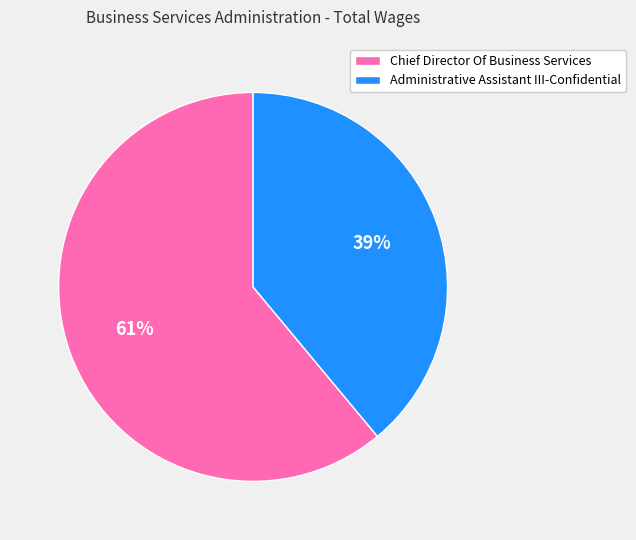

Approximately how many times larger is the value at Chief Director Of Business Services compared to Administrative Assistant III-Confidential?

1.6